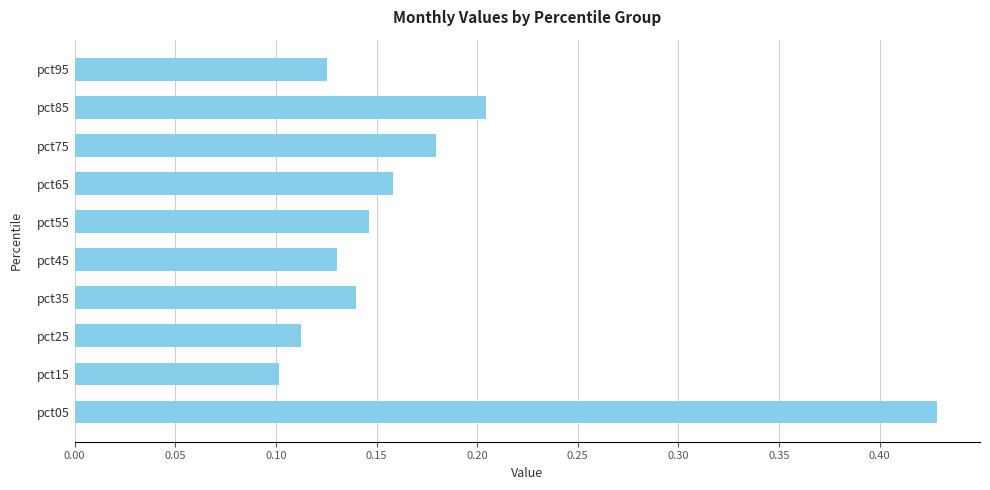

What is the difference between the maximum and minimum values?

0.3